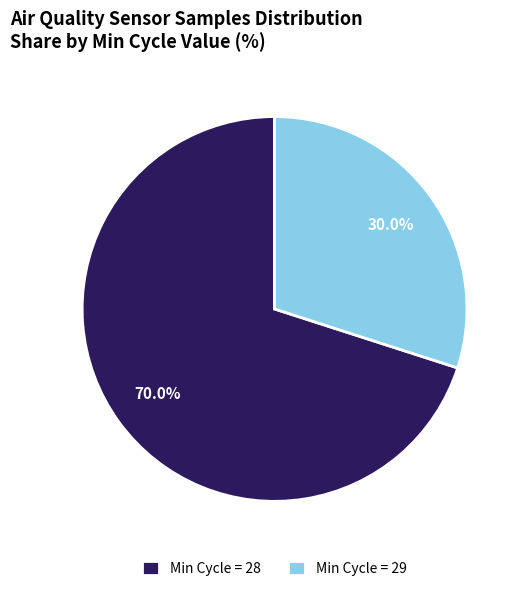

Rank the categories by value from highest to lowest.

Min Cycle = 28, Min Cycle = 29